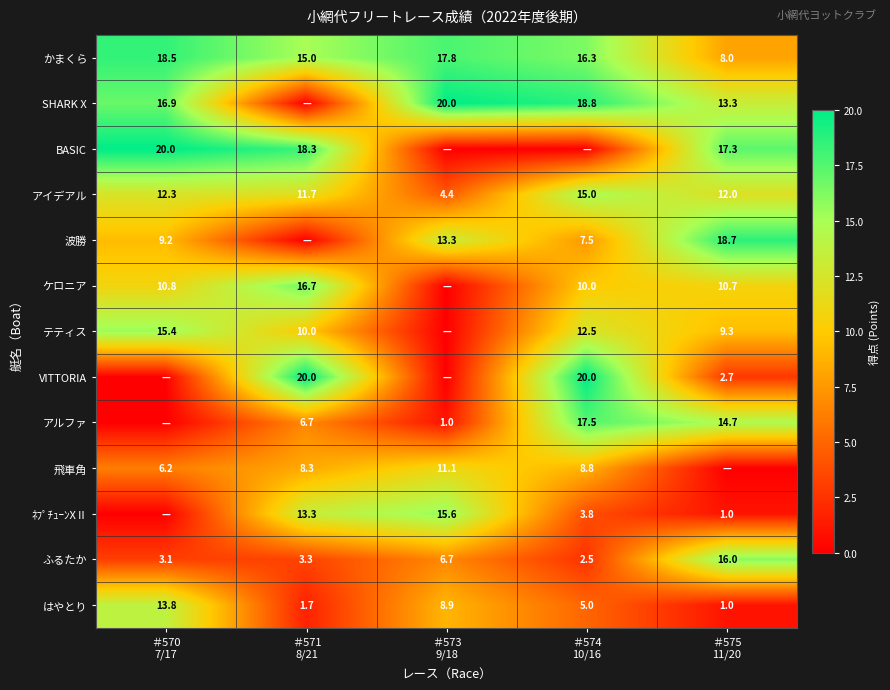

What is the average value of the はやとり series?

6.1